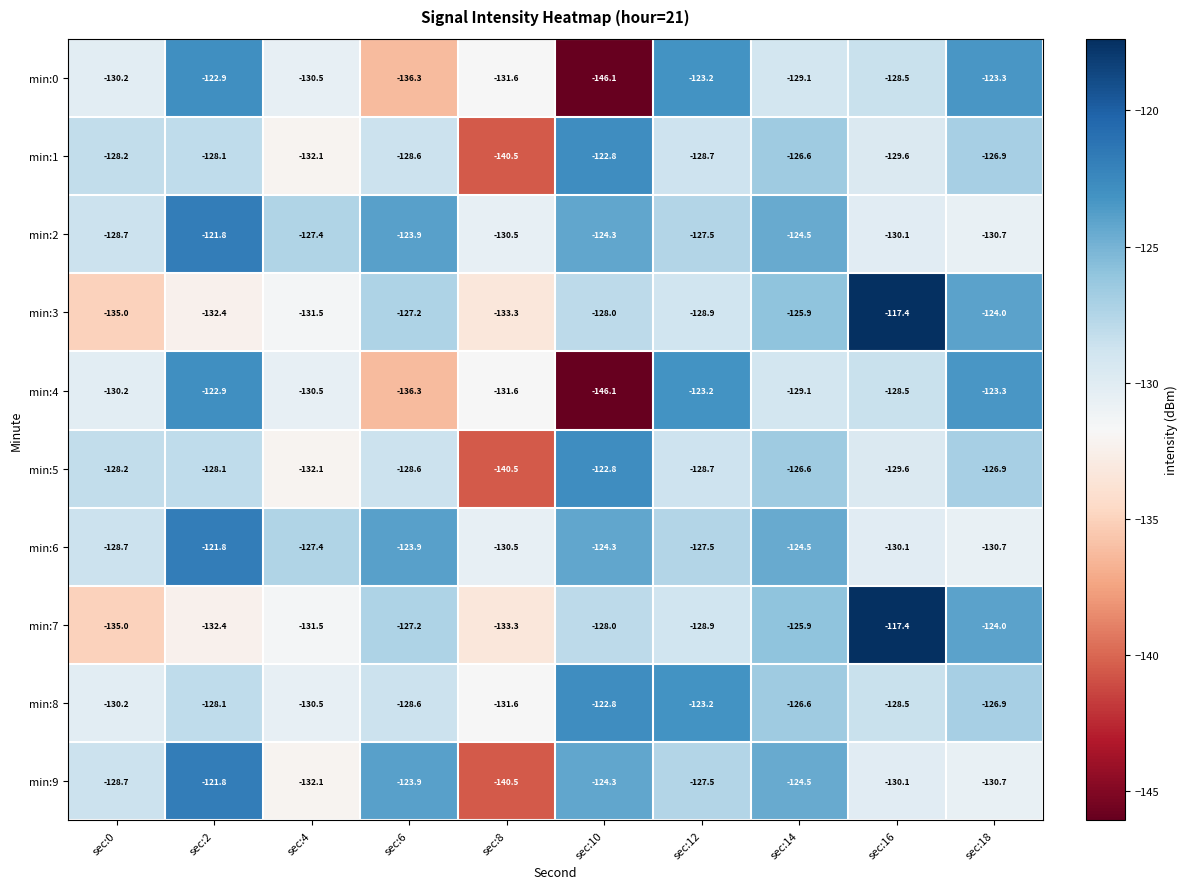

At which label does min:4 reach its minimum?

sec:10